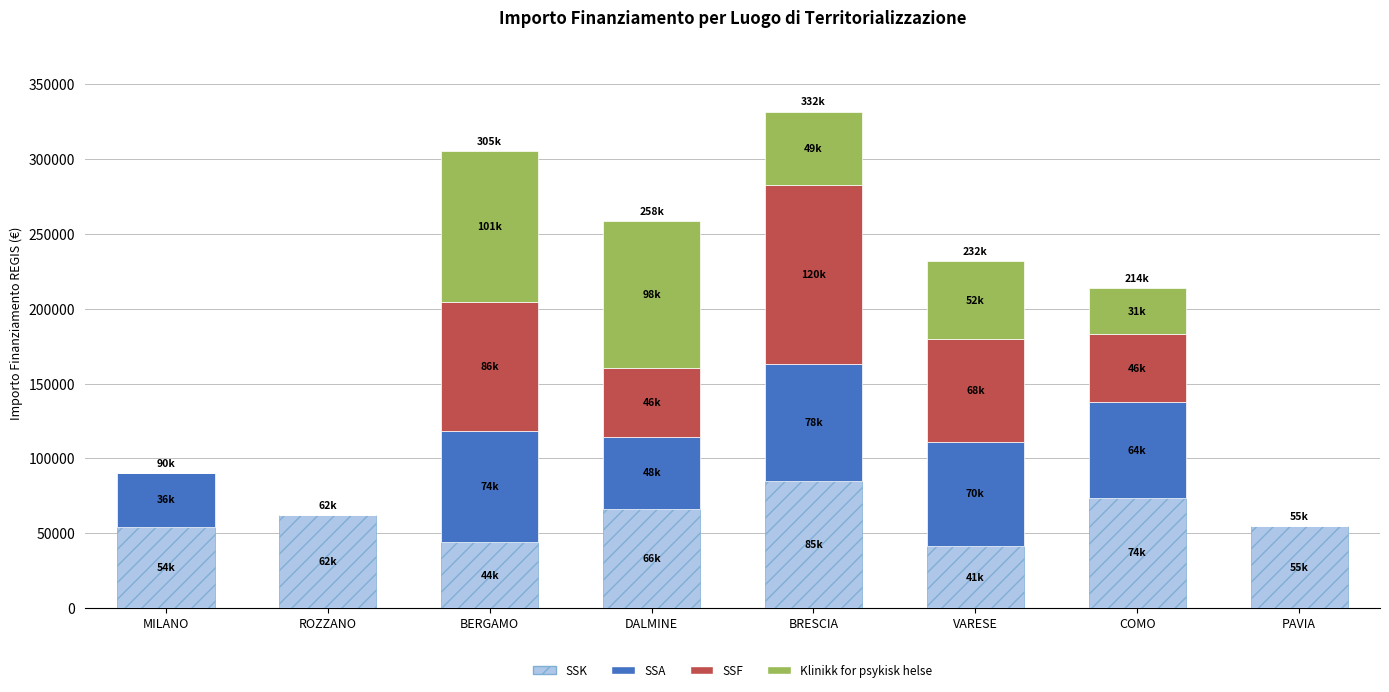

What is the sum of all SSK values?

481069.8